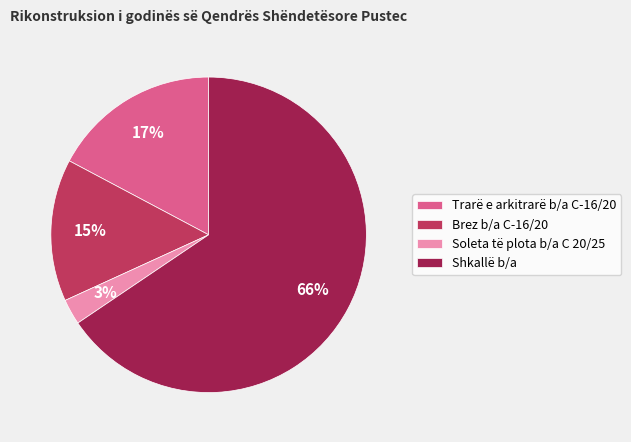

True or false: Shkallë b/a accounts for 72% of the total.

False